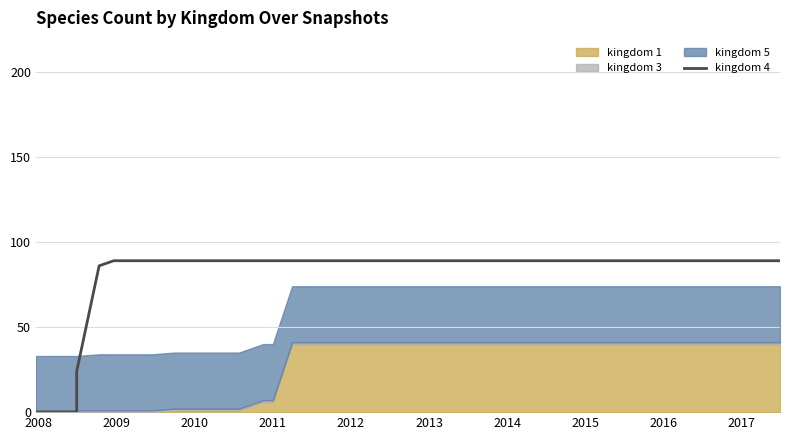

What is the average value?

81